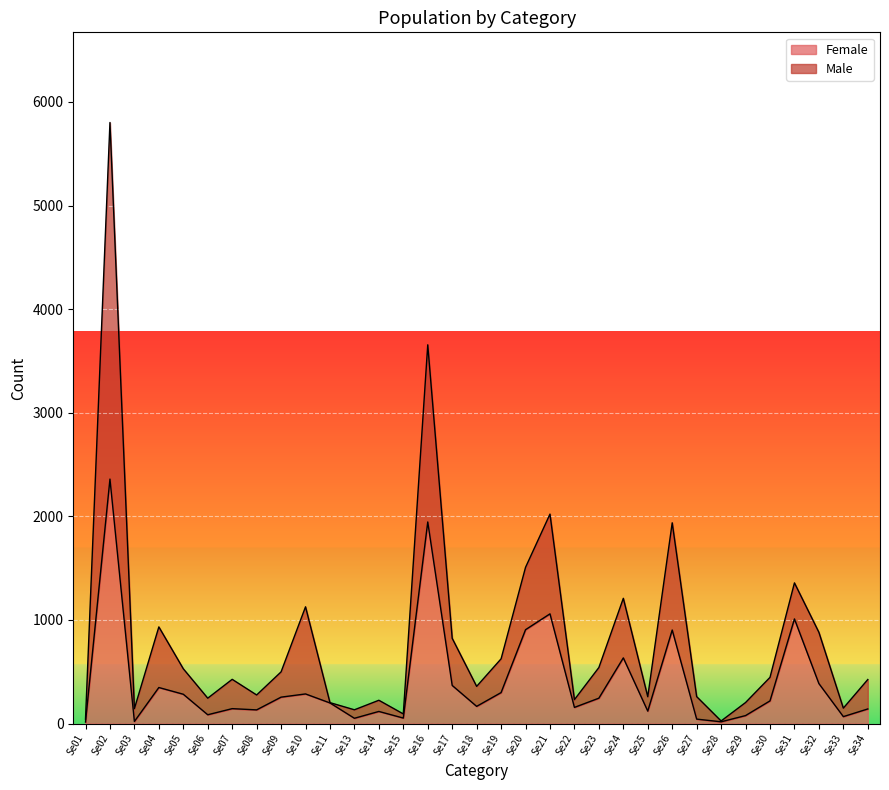

Which category has the highest value in the Female series?

Se02